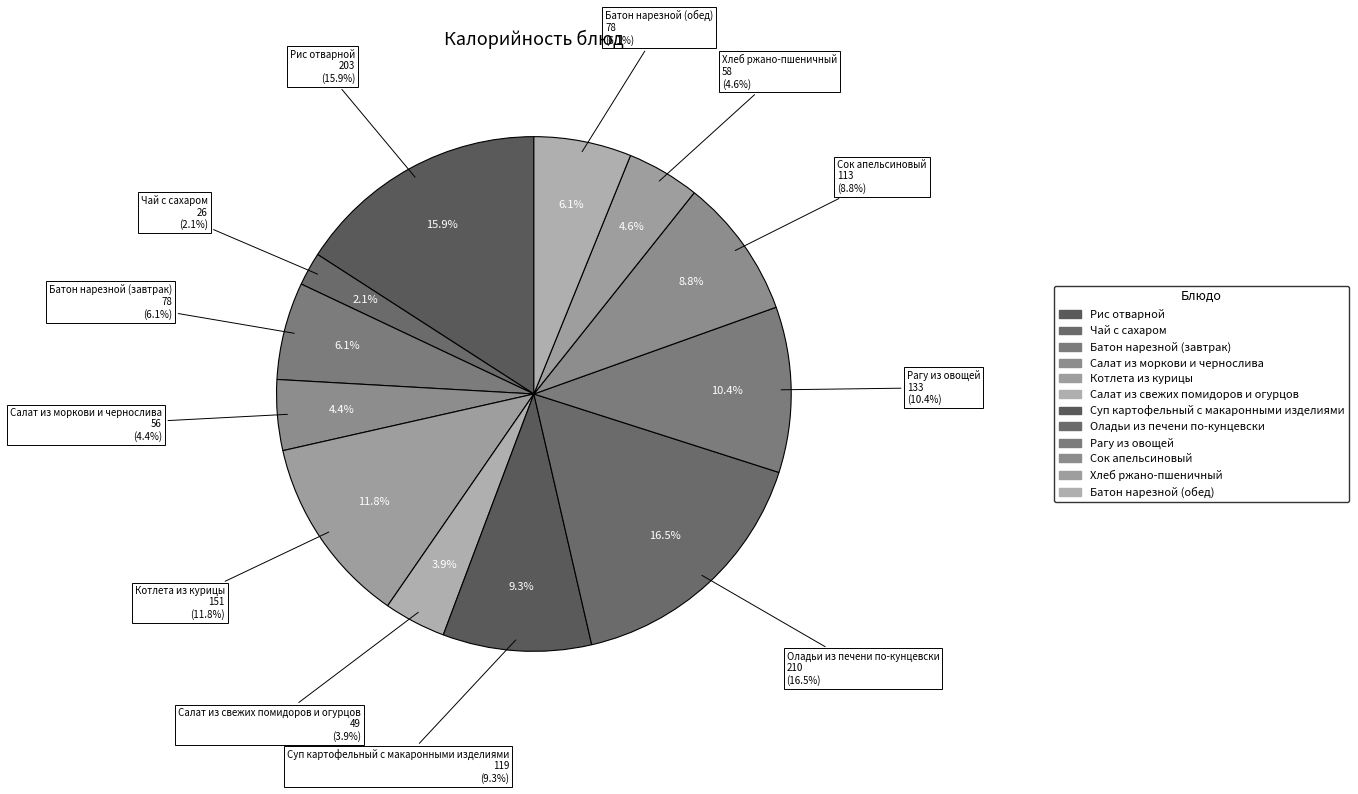

To the nearest percent, what percentage of the pie is Чай с сахаром?

2%